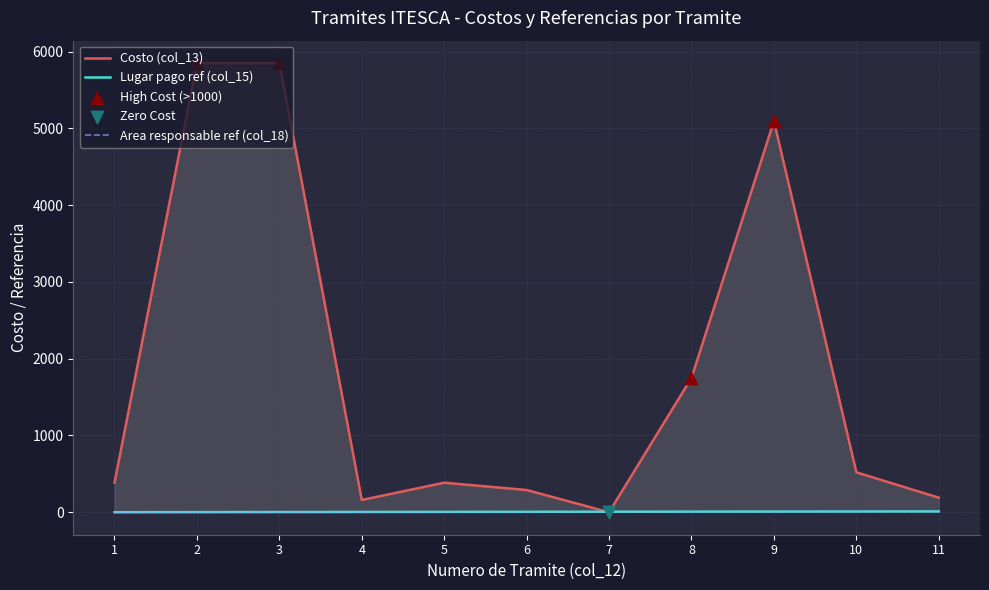

At how many categories does at least one series exceed 5228?

2